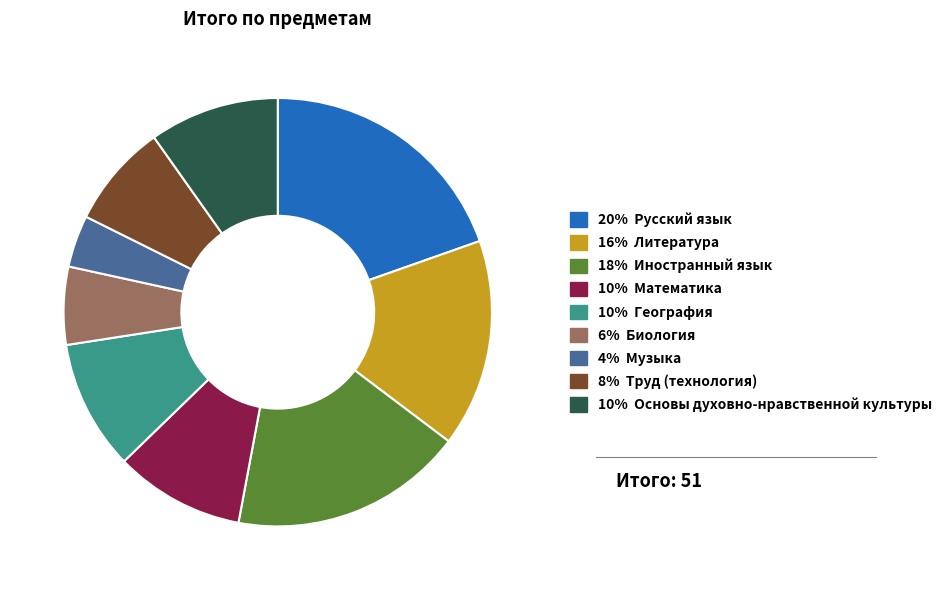

Is there a majority slice in this chart?

No